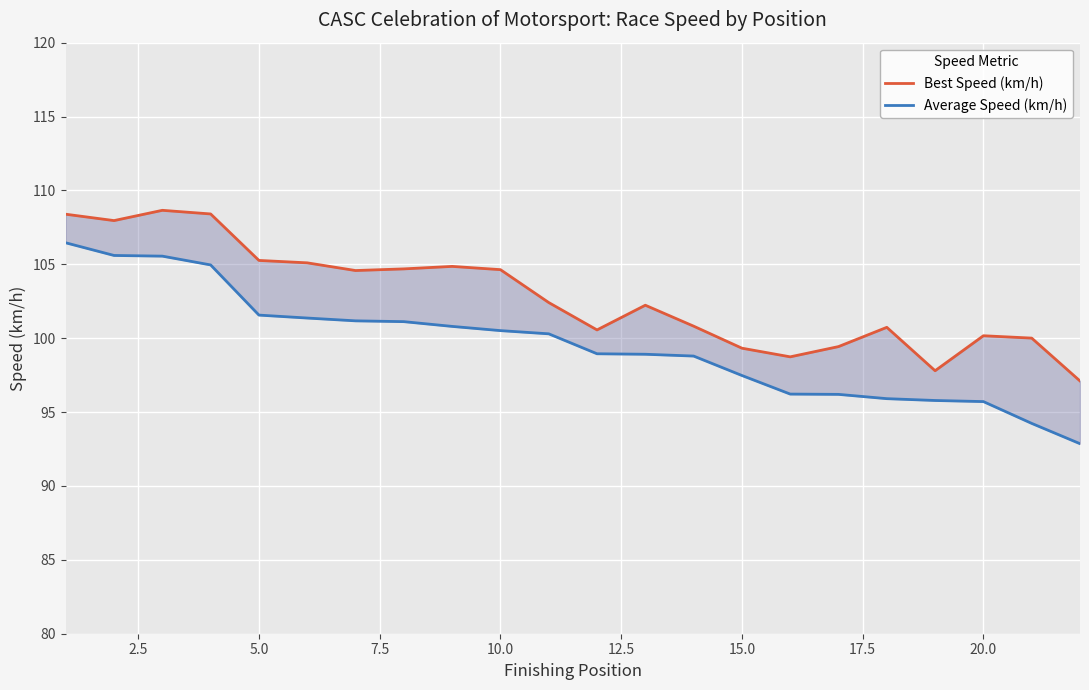

Which series has the largest total across all categories?

Best Speed (km/h)